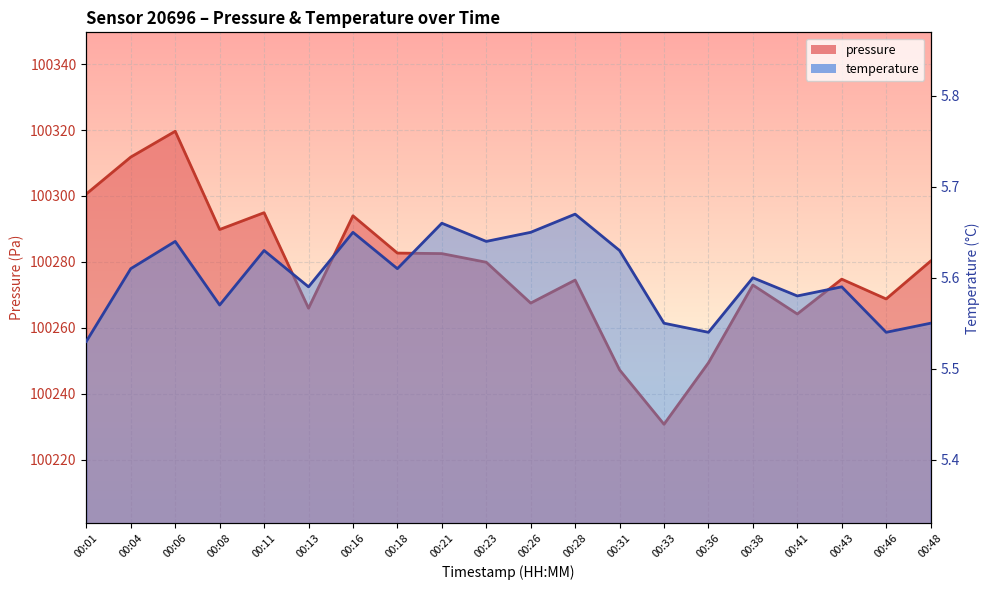

Rank the categories by pressure value from highest to lowest.

00:06, 00:04, 00:01, 00:11, 00:16, 00:08, 00:18, 00:21, 00:48, 00:23, 00:43, 00:28, 00:38, 00:46, 00:26, 00:13, 00:41, 00:36, 00:31, 00:33